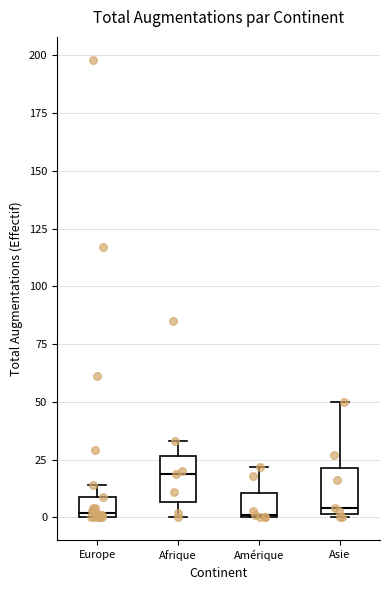

Where does the median line of the box for Asie sit on the y-axis? The values are not printed on the chart, so give them approximately, as read against the axis.

5